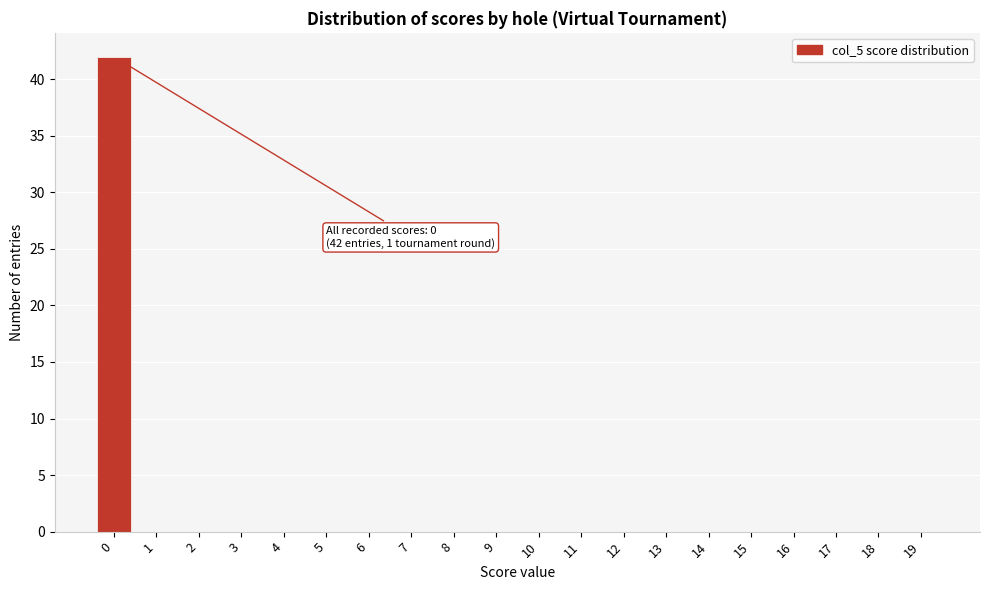

Reading left to right, transcribe all the data shown in this chart.

0=42	1=0	2=0	3=0	4=0	5=0	6=0	7=0	8=0	9=0	10=0	11=0	12=0	13=0	14=0	15=0	16=0	17=0	18=0	19=0